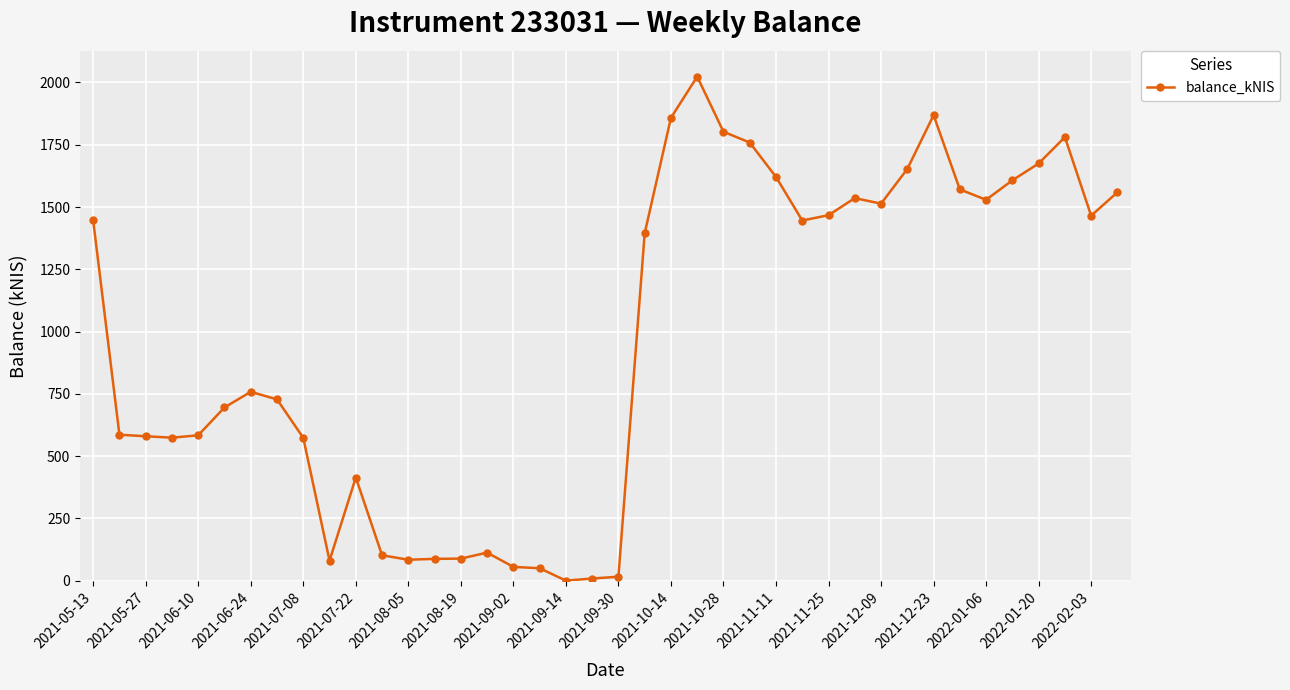

What is the greatest value displayed?

2023.4